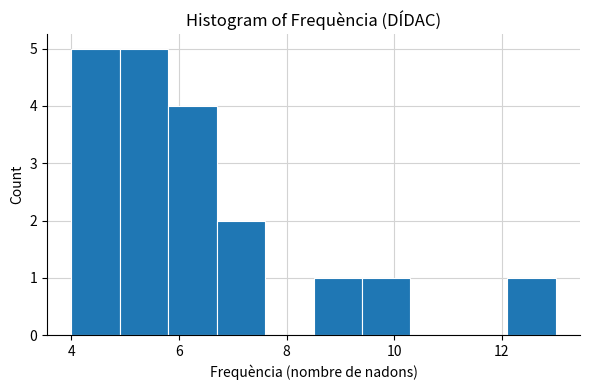

Reading left to right, list every bar in this chart as the range it spans on the x-axis followed by its height. Neither the bar edges nor the heights are printed on the chart, so give them approximately, as read against the axes.

4.0 to 4.9: 5
4.9 to 5.8: 5
5.8 to 6.7: 4
6.7 to 7.6: 2
7.6 to 8.5: 0
8.5 to 9.4: 1
9.4 to 10.3: 1
10.3 to 11.2: 0
11.2 to 12.1: 0
12.1 to 13.0: 1